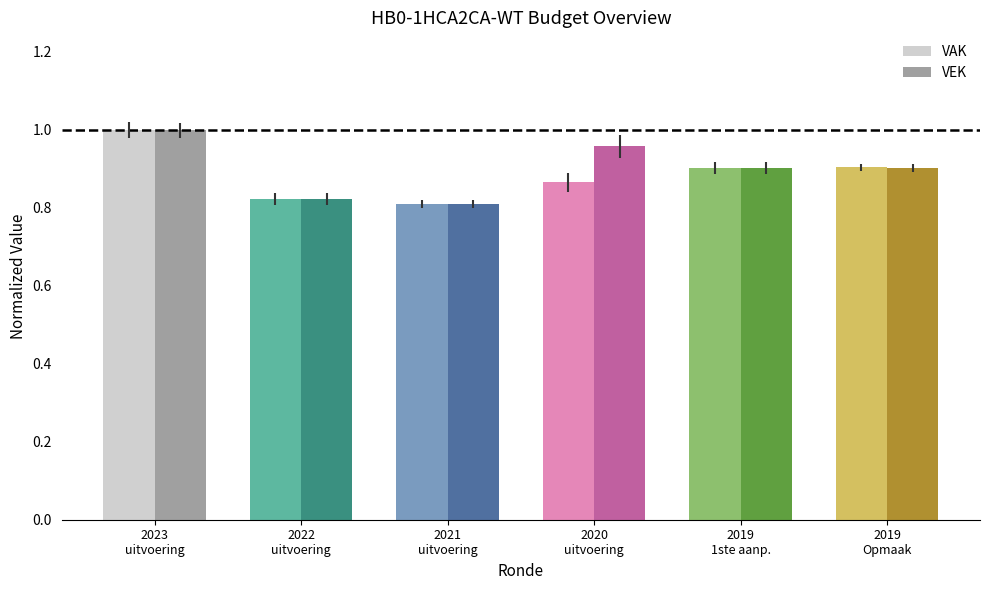

Which series has the largest total across all categories?

VEK